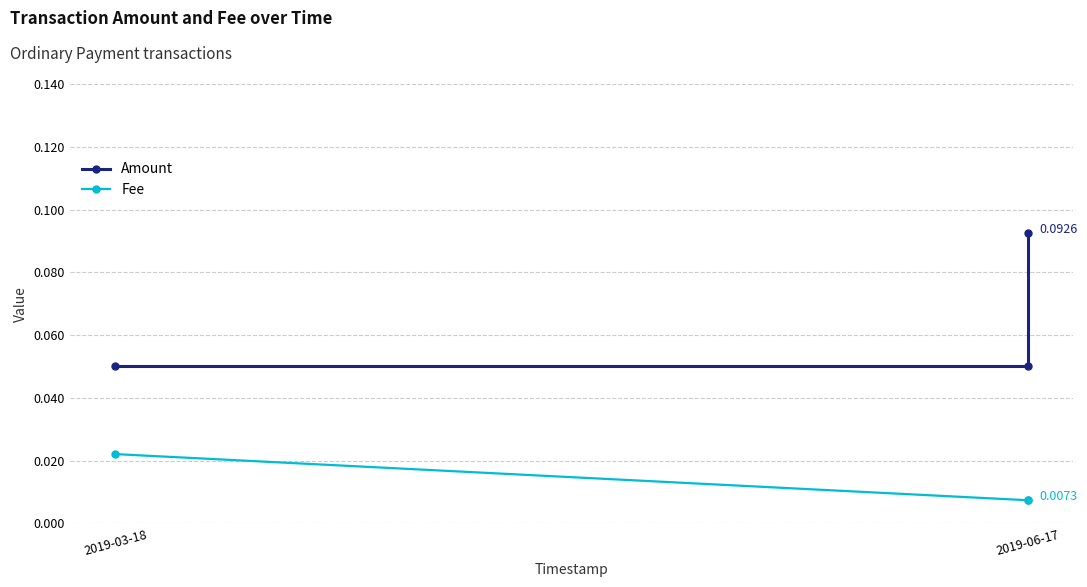

True or false: Amount has a value of 0.0 at 2019-06-17.

False